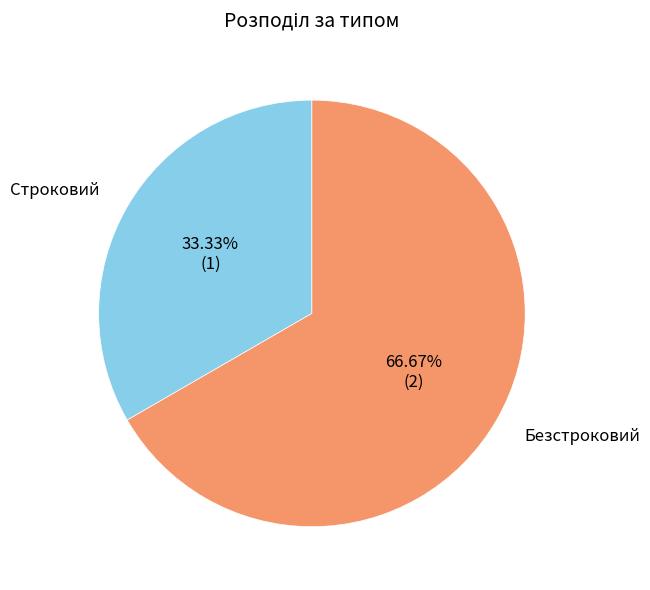

The Безстроковий slice represents 53% of the pie. True or false?

False